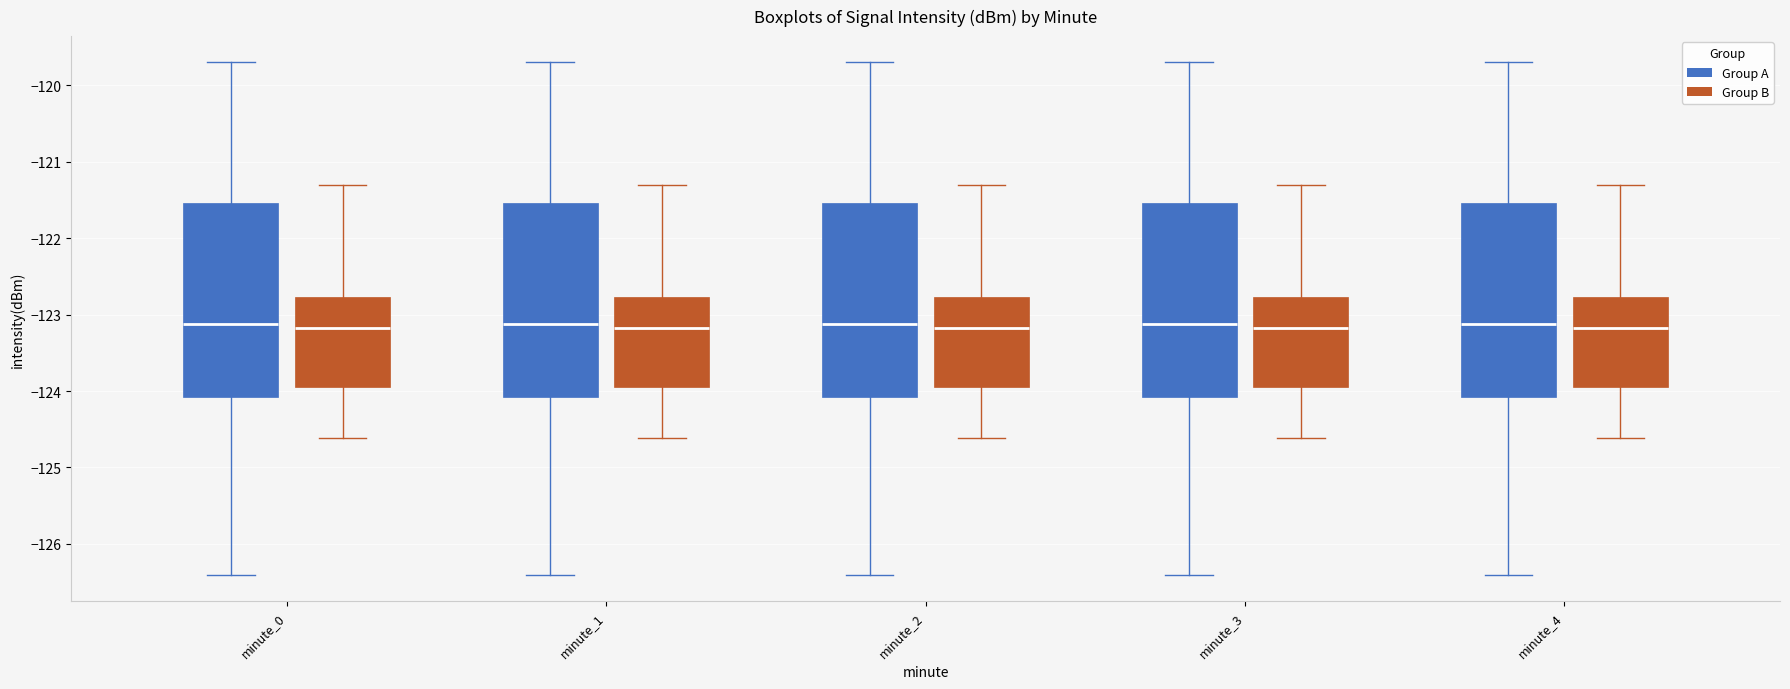

Reading left to right, transcribe this box plot: for each box, give where its median line is, the range the box spans, and where its two whiskers end, as read against the y-axis. The values are not printed on the chart, so give them approximately, as read against the axis.

minute_0 (Group A): median -123.1, box -124.1 to -121.5, whiskers -126.4 to -119.7
minute_0 (Group B): median -123.2, box -123.9 to -122.8, whiskers -124.6 to -121.3
minute_1 (Group A): median -123.1, box -124.1 to -121.5, whiskers -126.4 to -119.7
minute_1 (Group B): median -123.2, box -123.9 to -122.8, whiskers -124.6 to -121.3
minute_2 (Group A): median -123.1, box -124.1 to -121.5, whiskers -126.4 to -119.7
minute_2 (Group B): median -123.2, box -123.9 to -122.8, whiskers -124.6 to -121.3
minute_3 (Group A): median -123.1, box -124.1 to -121.5, whiskers -126.4 to -119.7
minute_3 (Group B): median -123.2, box -123.9 to -122.8, whiskers -124.6 to -121.3
minute_4 (Group A): median -123.1, box -124.1 to -121.5, whiskers -126.4 to -119.7
minute_4 (Group B): median -123.2, box -123.9 to -122.8, whiskers -124.6 to -121.3